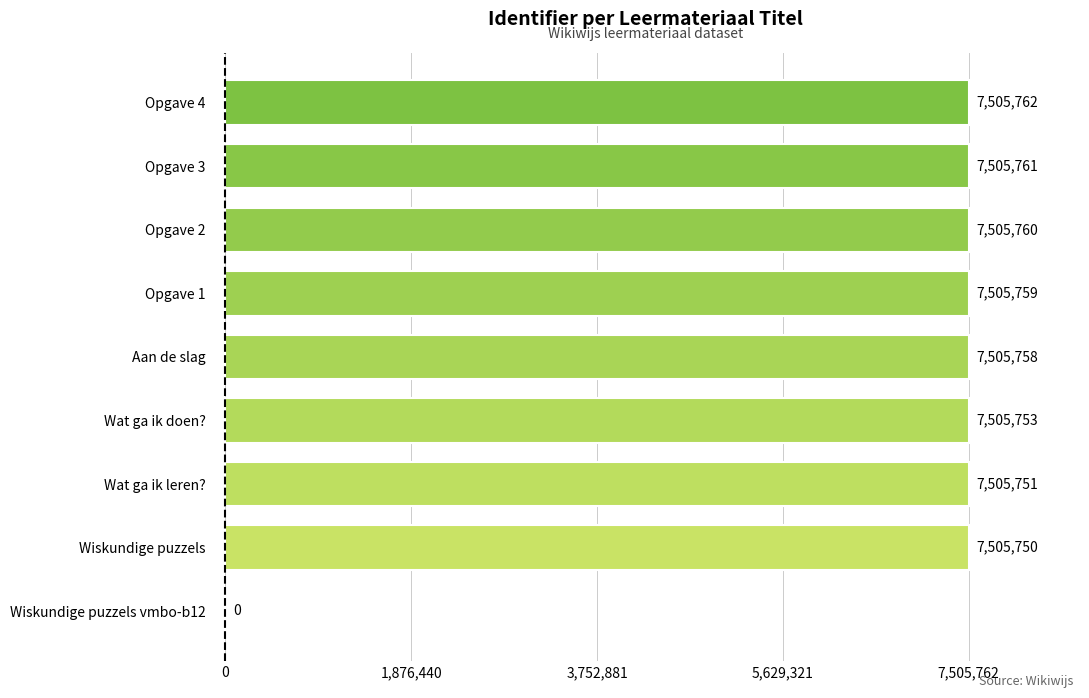

The value at Opgave 3 is 7505761. True or false?

True